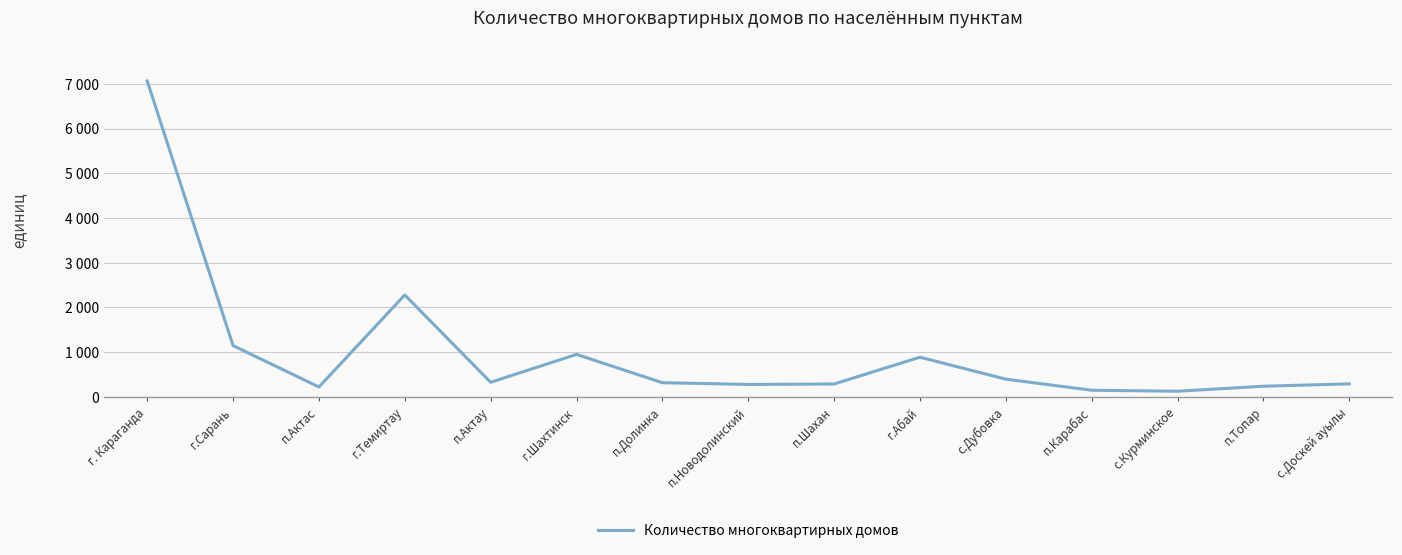

Is this an area chart (filled region under the line)?

No